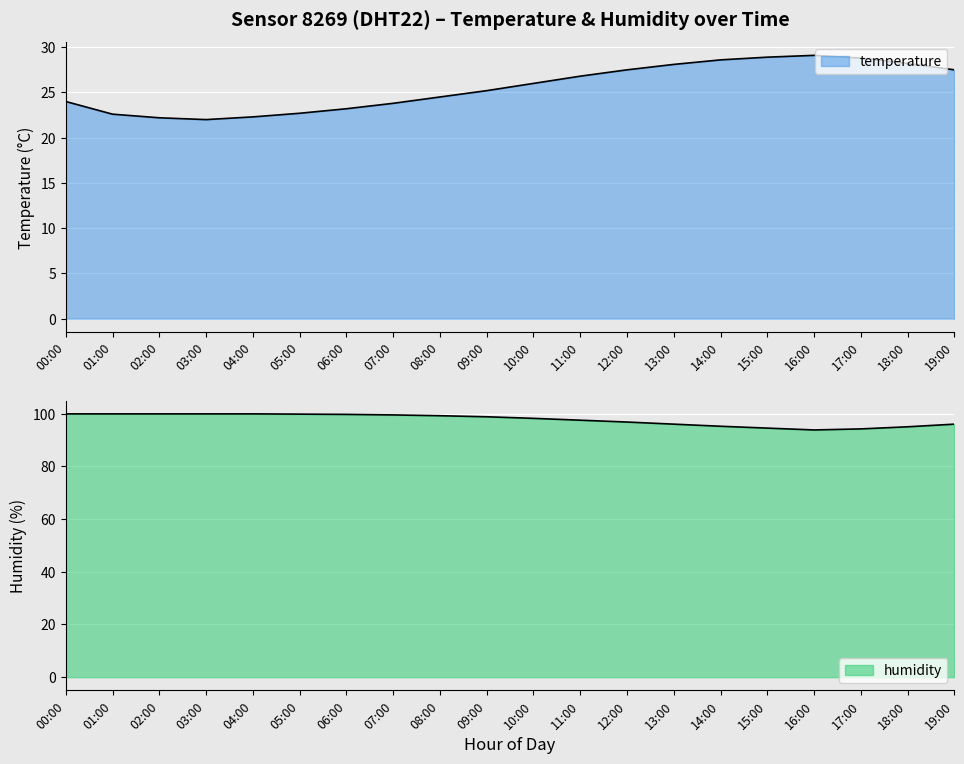

How many data points in temperature are above 26?

9